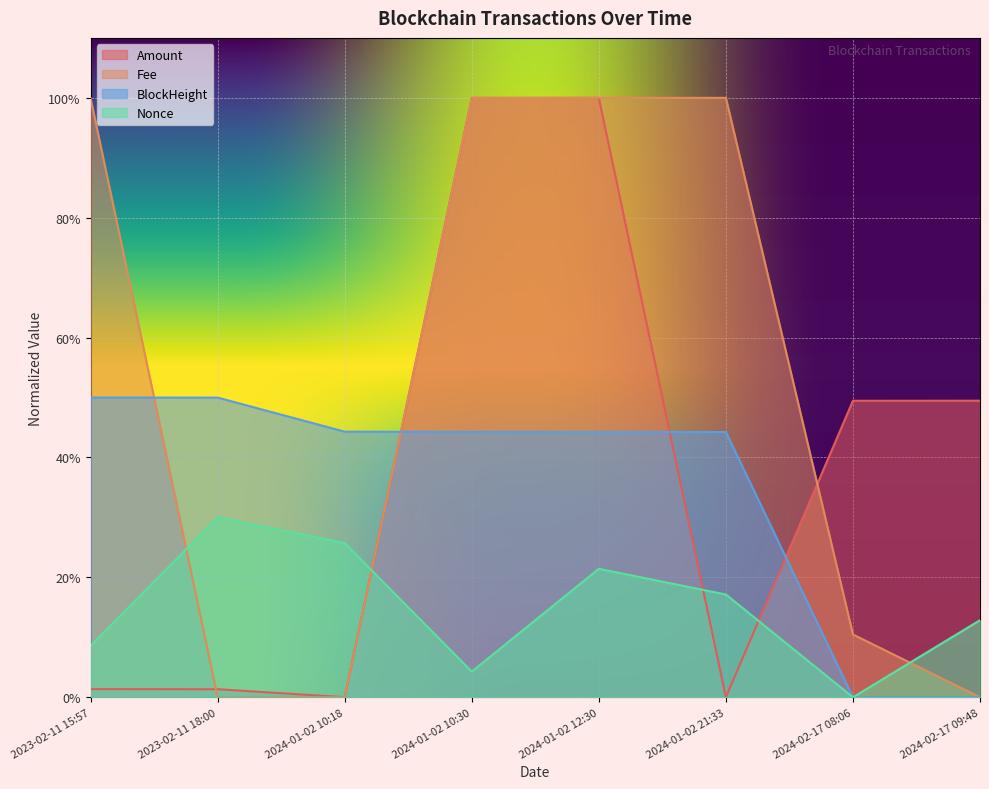

What is the maximum value for Fee?

1.0